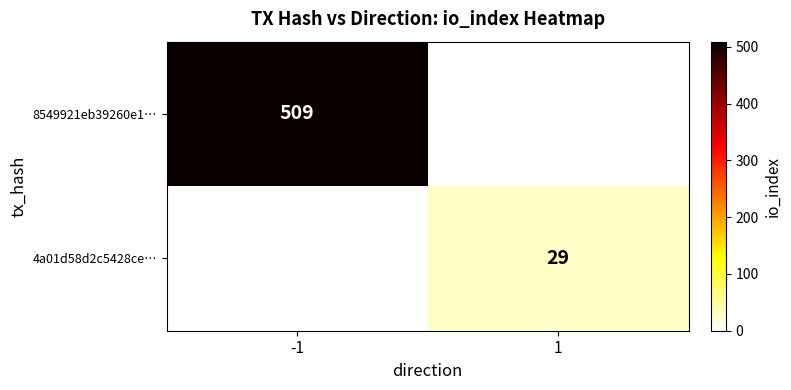

True or false: 8549921eb39260e1… has a value of 509 at -1.

True